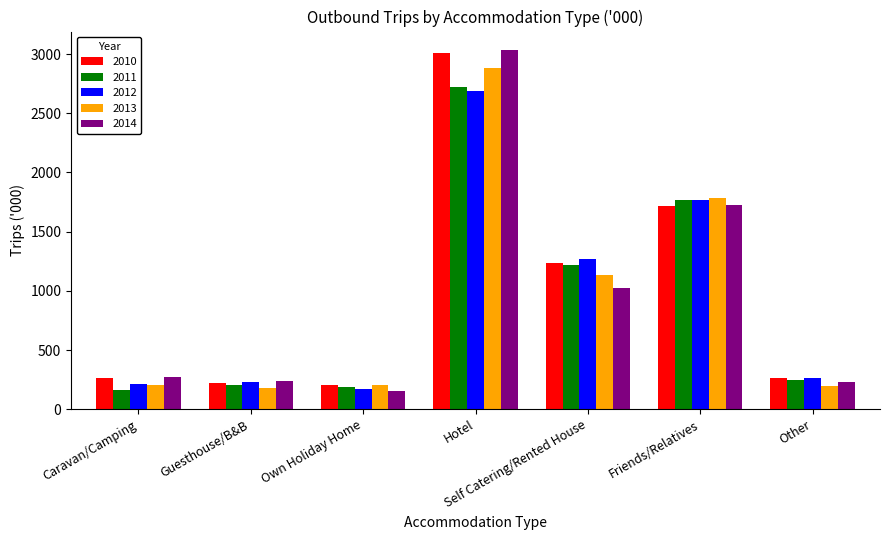

Where does the 2010 series first go above 264?

Hotel